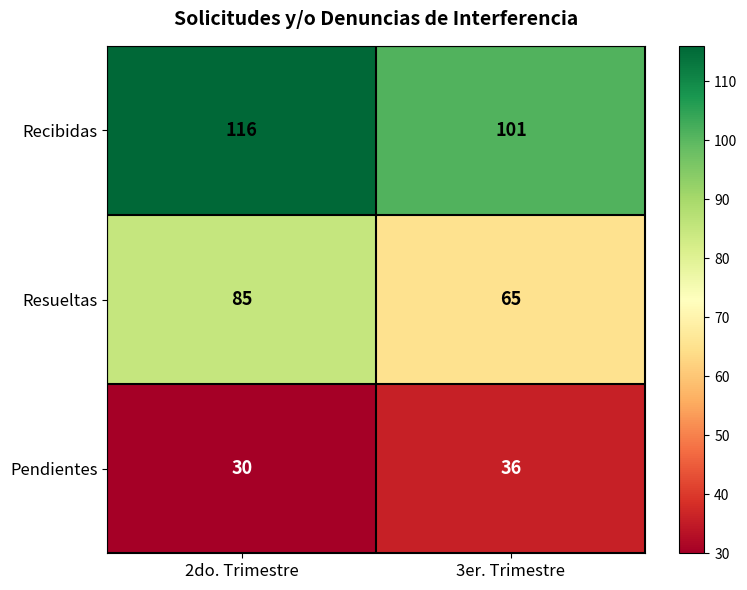

The Recibidas series shows 29 at 2do. Trimestre. True or false?

False